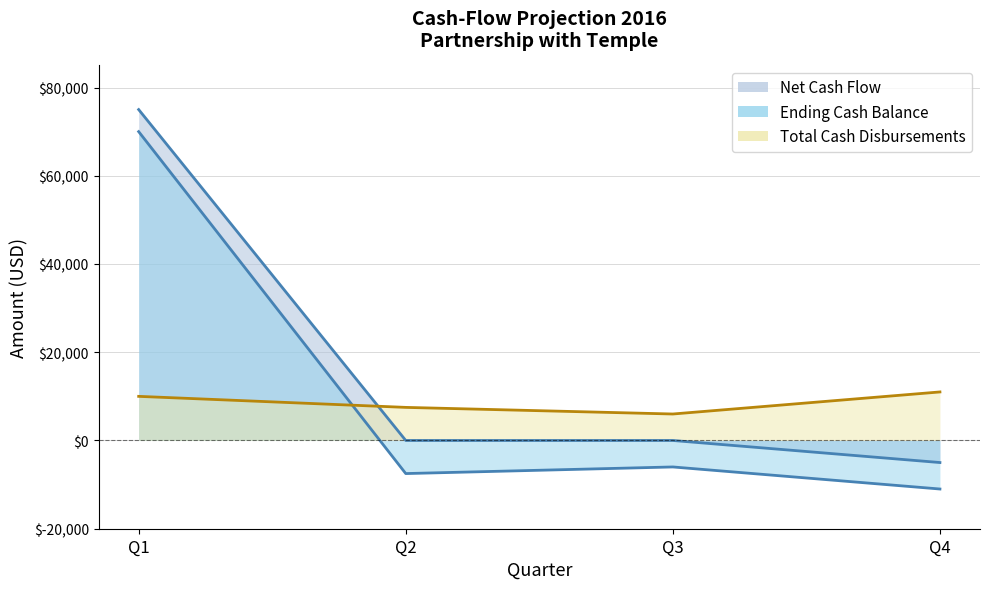

How many negative values does the Net Cash Flow series have?

1